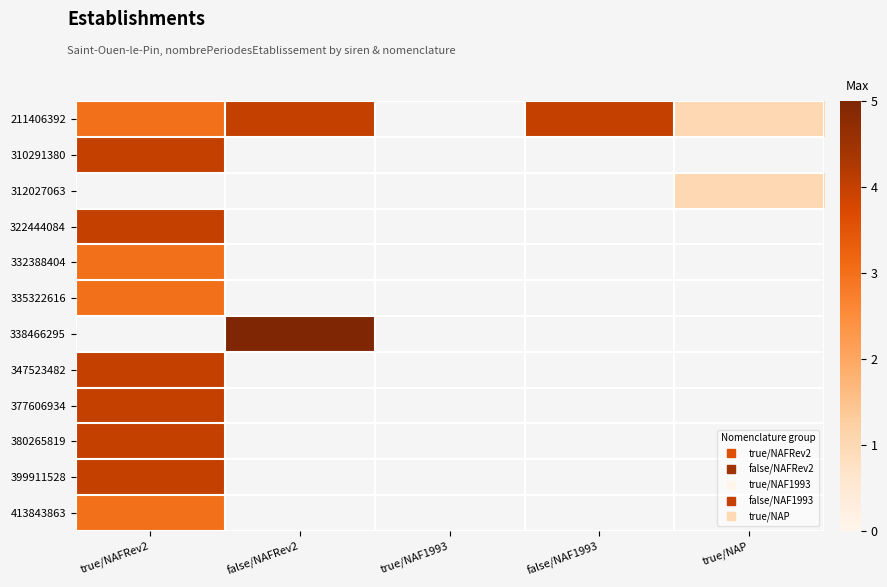

Rank the categories by 322444084 value from lowest to highest.

true/NAFRev2, false/NAFRev2, true/NAF1993, false/NAF1993, true/NAP